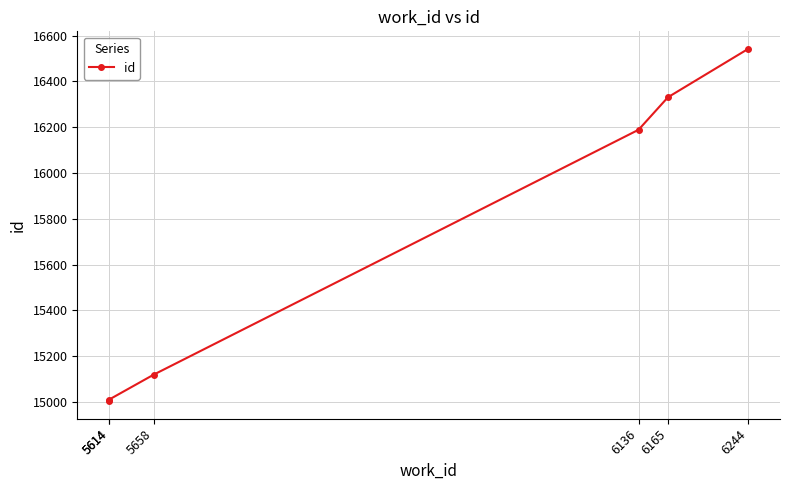

What value does the data have at 5614, to the nearest 50?

15000